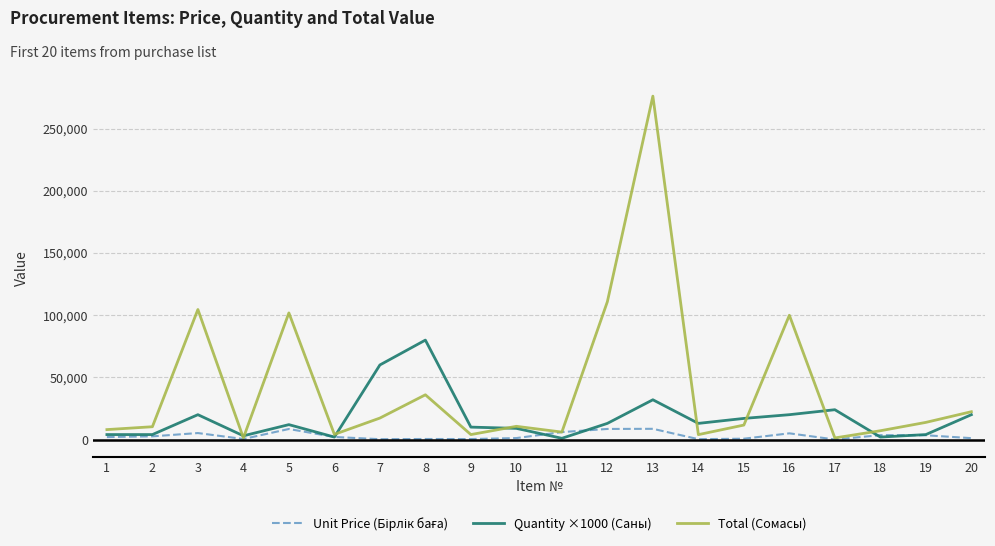

Which series has the widest spread of values?

Total (Сомасы)